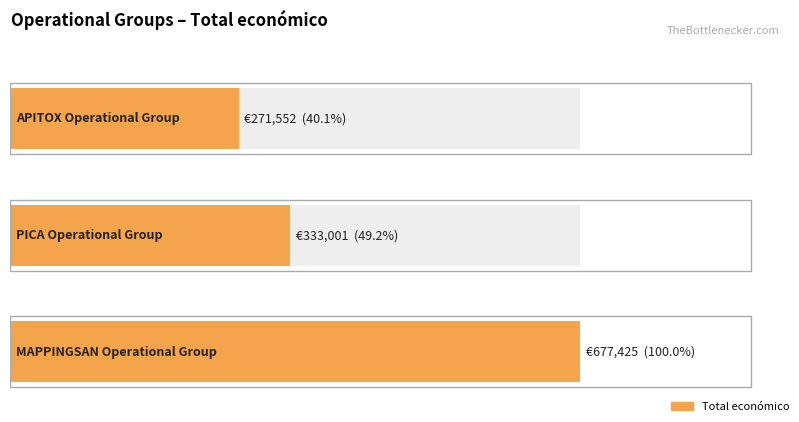

What is the value of the 1st bar from the left?

271552